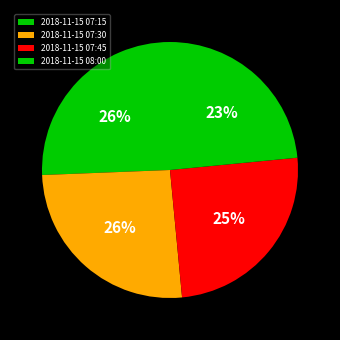

The 2018-11-15 08:00 slice represents 23% of the pie. True or false?

True